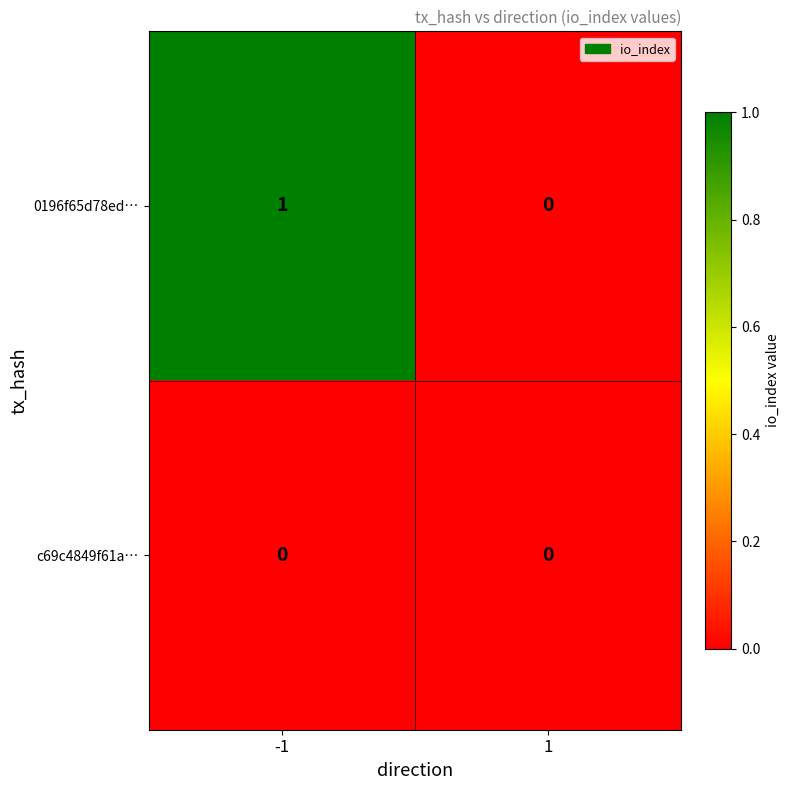

At -1, list the series in order from smallest to largest.

c69c4849f61a…, 0196f65d78ed…